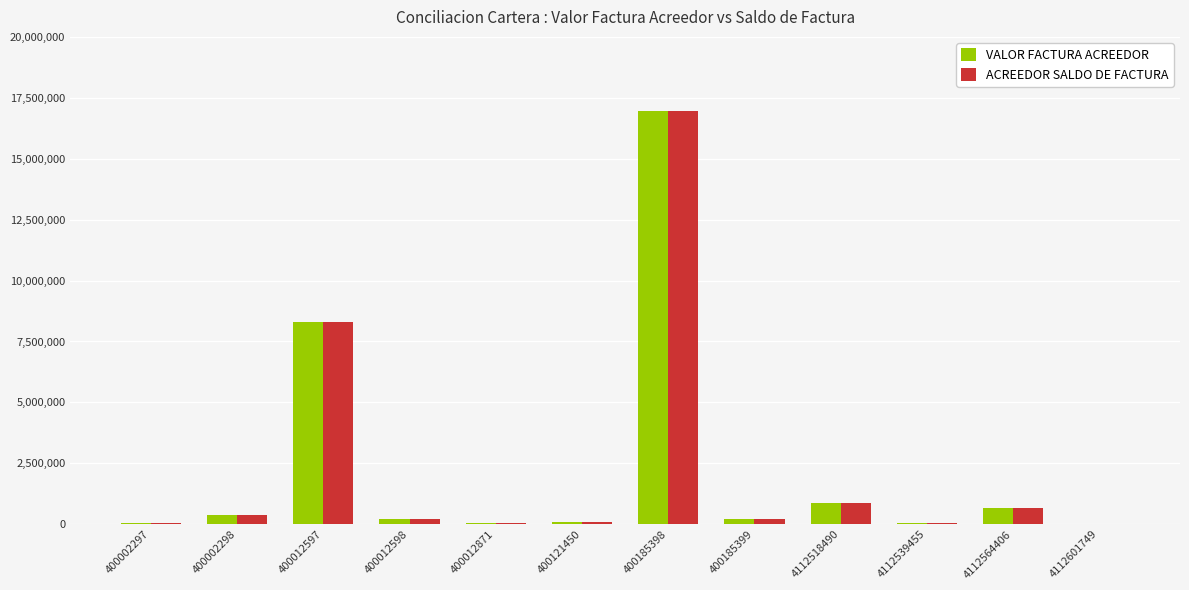

Are the bars horizontal?

No